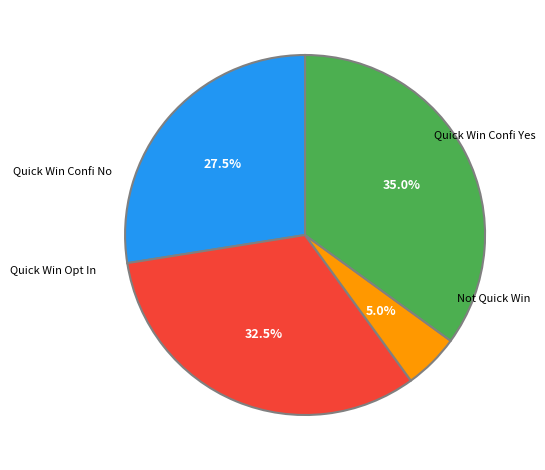

Does any single category account for the majority?

No